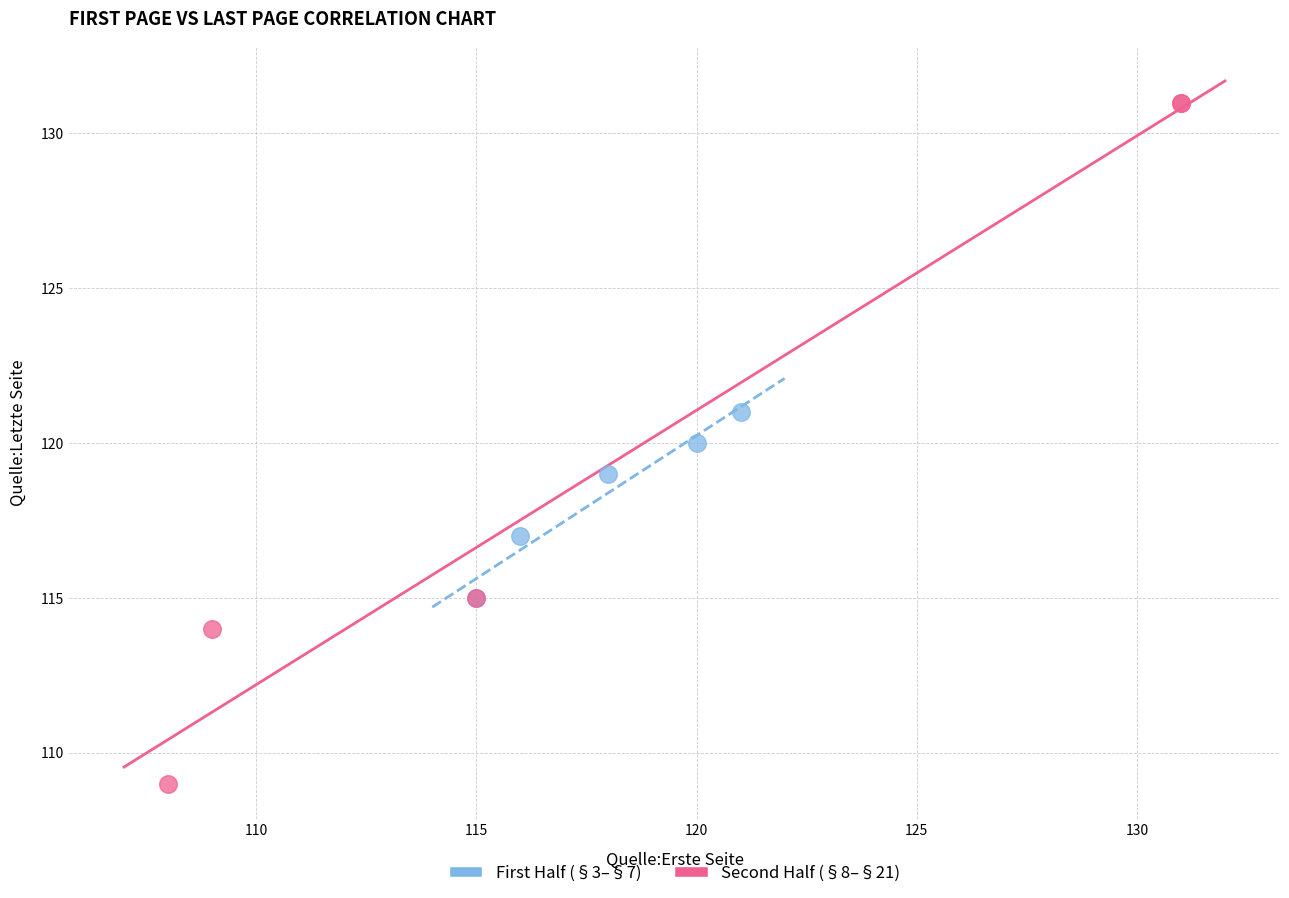

Which series reaches the maximum Y coordinate?

Second Half (§8–§21)